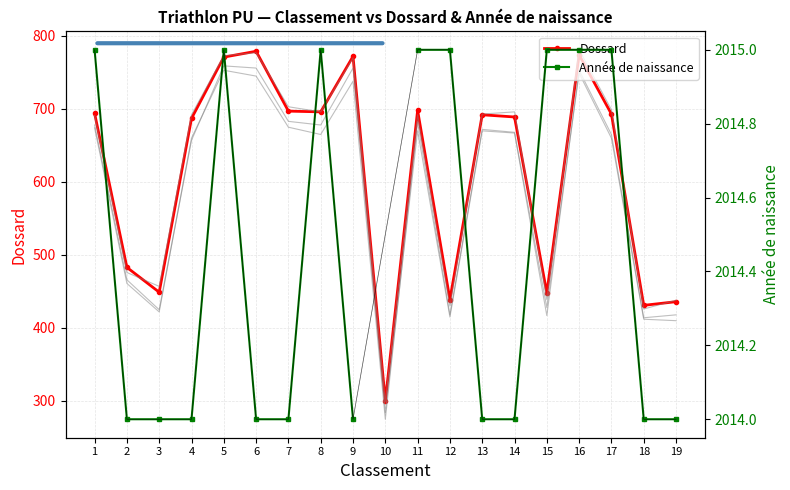

How many series are shown in this chart?

2